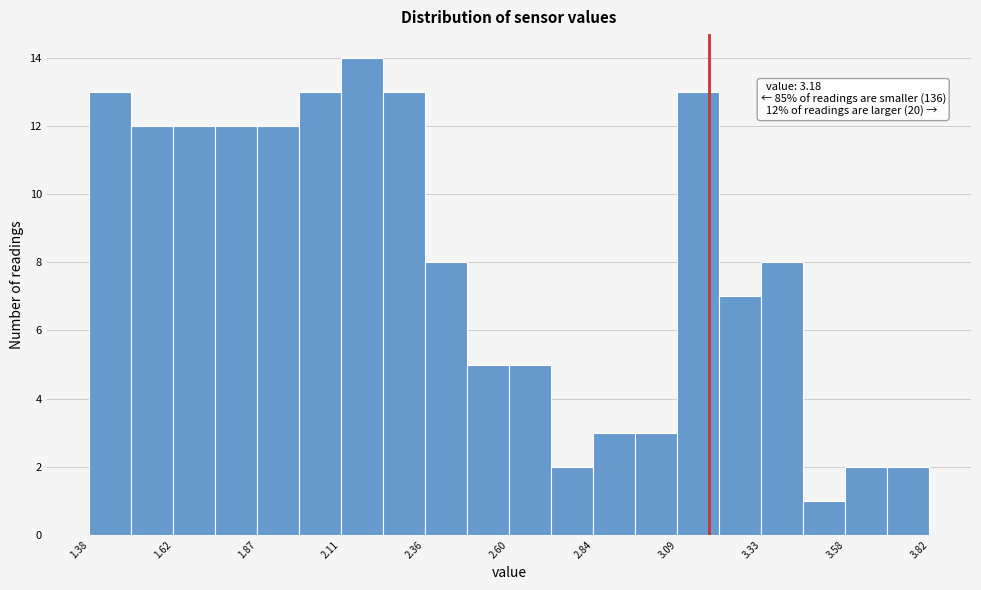

Around what value on the x-axis is the tallest bar? Give the approximate position of its centre, as read against the axis.

2.15